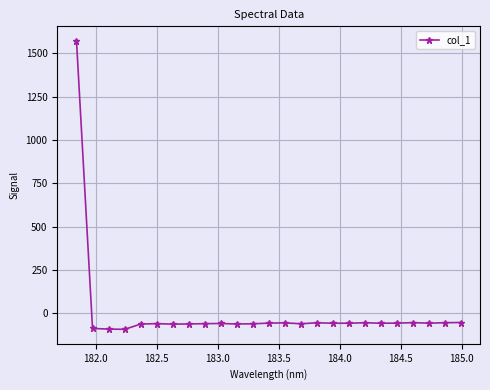

What is the value of the 9th point from the left?

-59.6